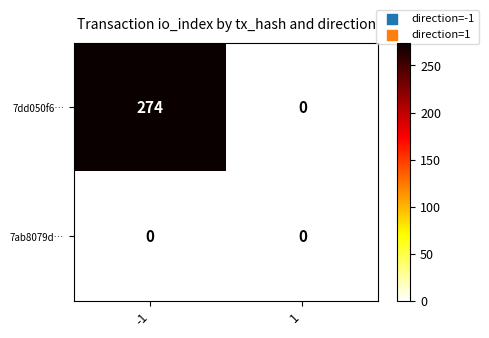

What is the maximum value shown in the chart?

274